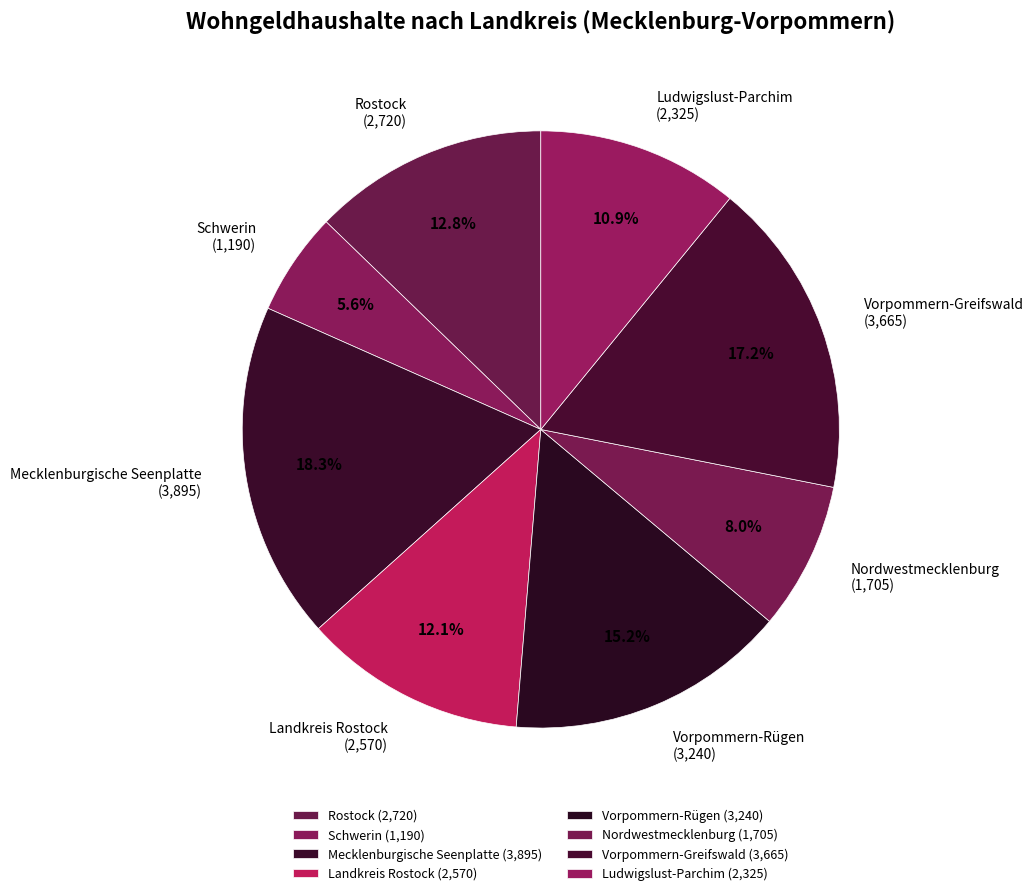

Is it true that Schwerin is 1% of the pie?

False